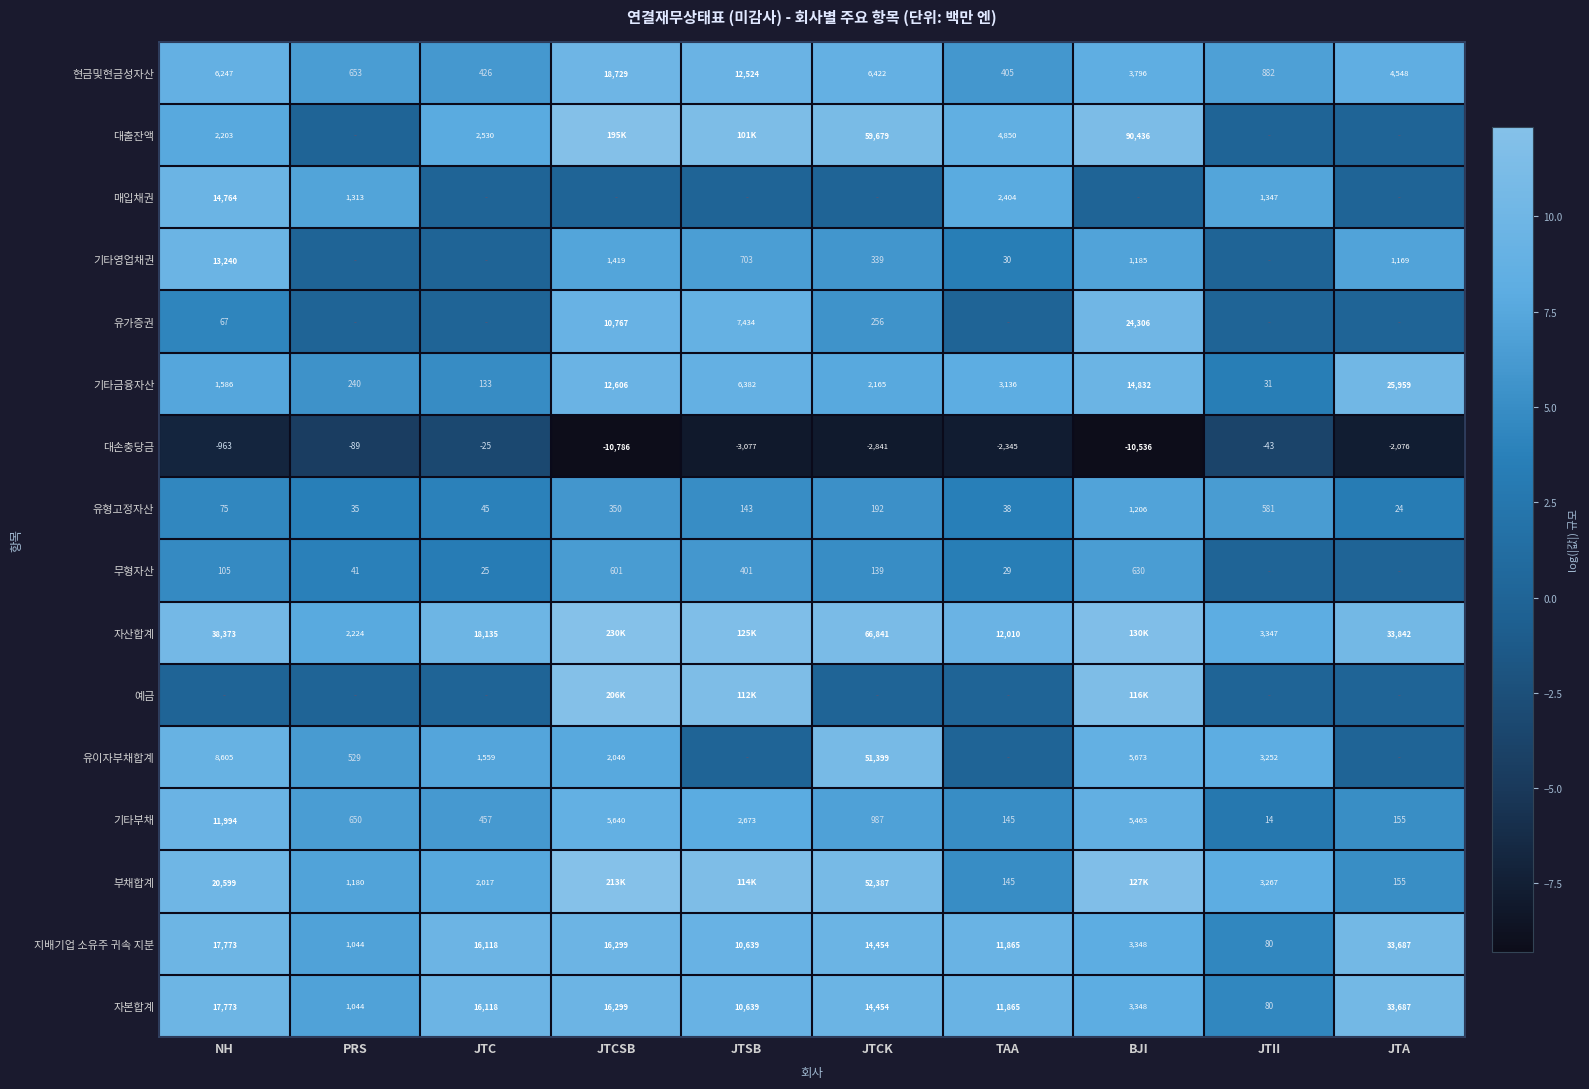

Is the value of 대손충당금 at PRS greater than the value of 지배기업 소유주 귀속 지분 at JTCK?

No